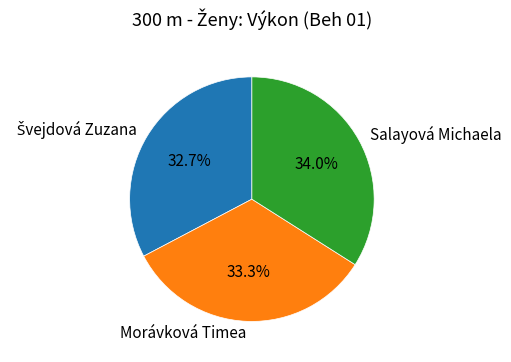

What percentage is the Morávková Timea slice, to the nearest percent?

33%